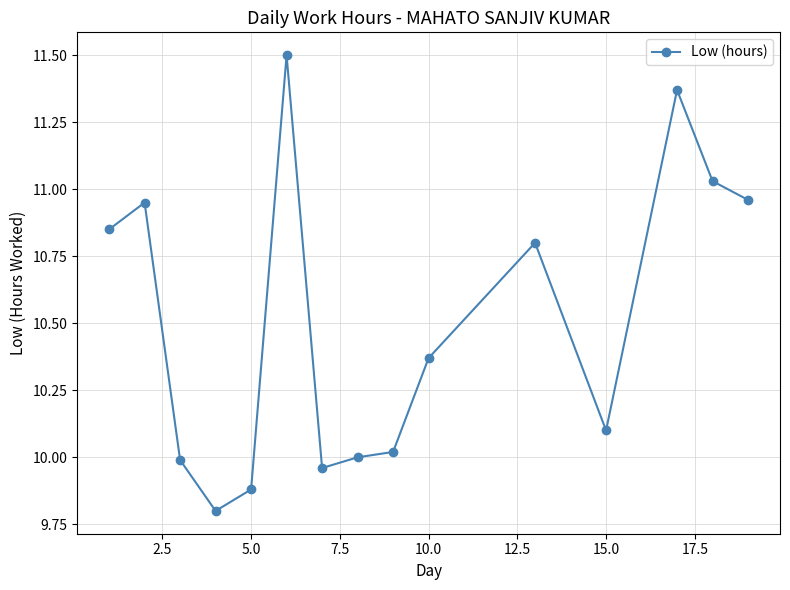

What is the greatest value displayed?

11.5